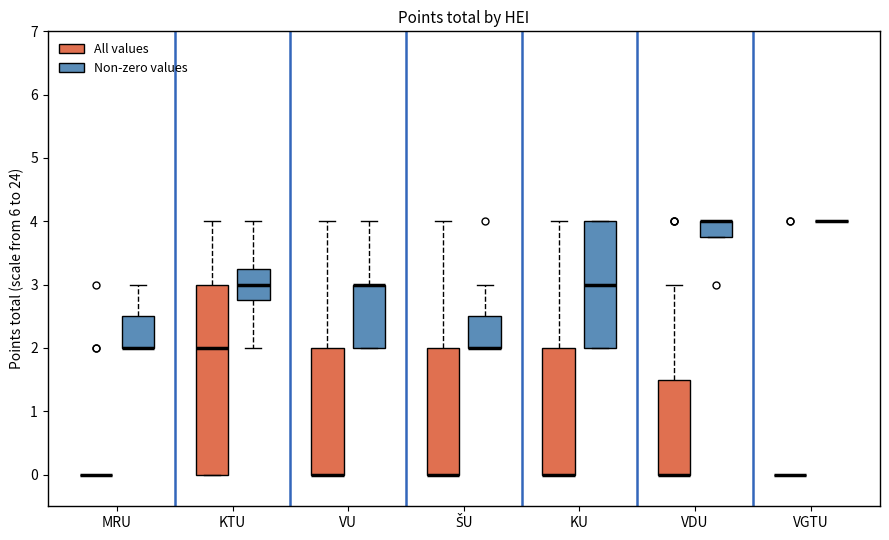

Which box is the tallest, from its lower edge to its upper edge?

KTU (All values)